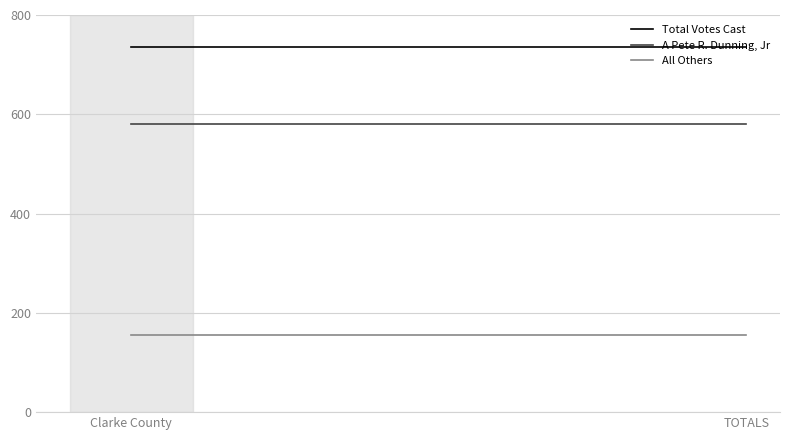

What is the label of the 1st point from the right?

TOTALS